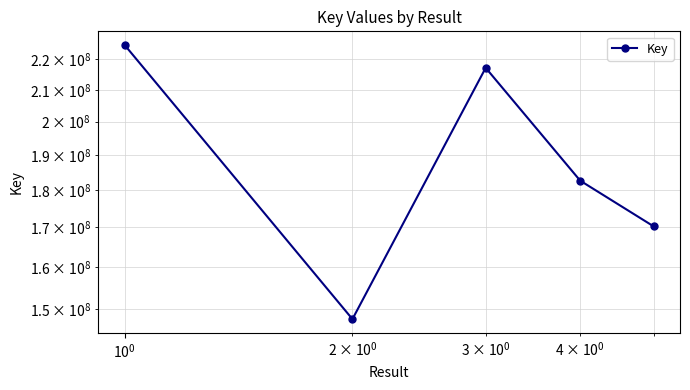

What is the smallest value displayed?

147645595